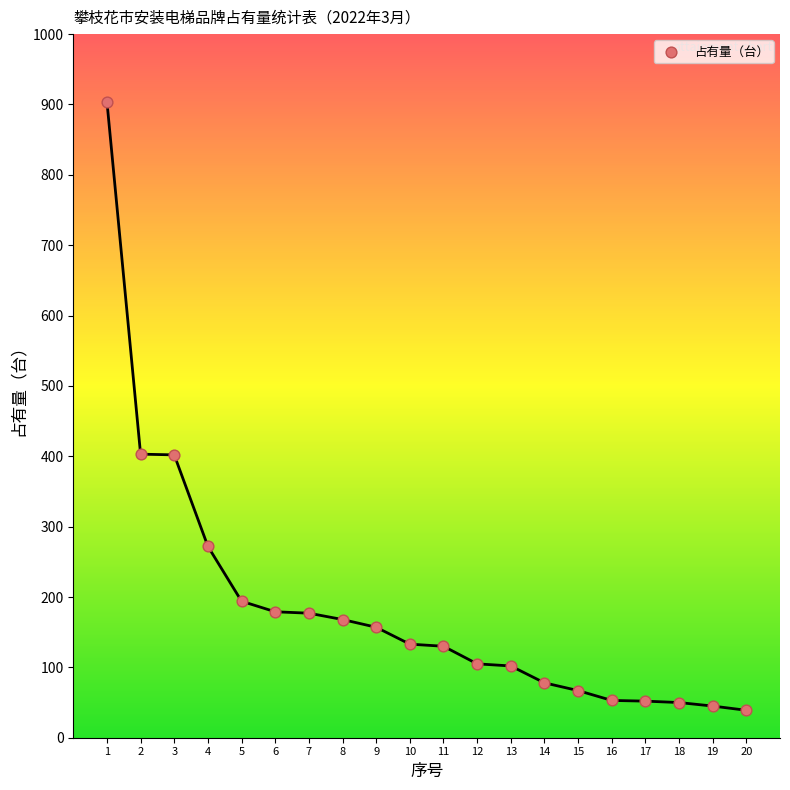

What is the range of Y values (max minus min)?

865